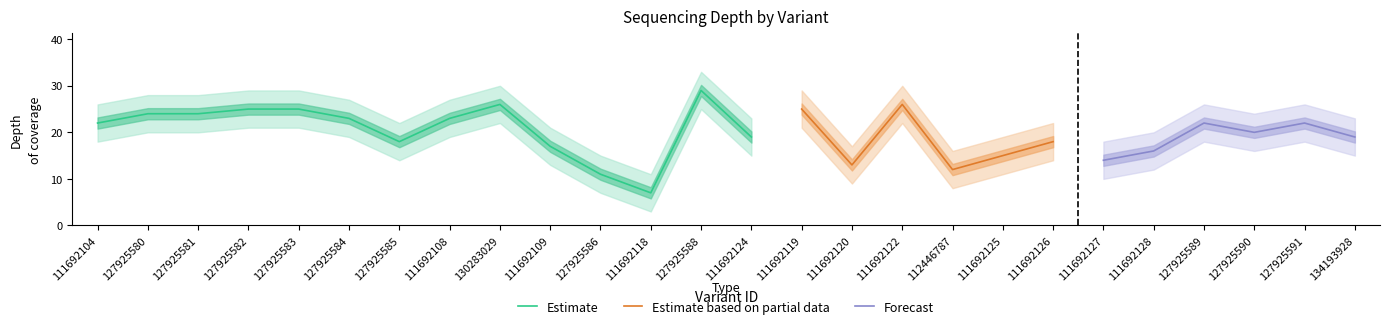

Rank the categories by depth_upper value from highest to lowest.

127925588, 130283029, 111692122, 127925582, 127925583, 111692119, 127925580, 127925581, 127925584, 111692108, 111692104, 127925589, 127925591, 127925590, 111692124, 134193928, 127925585, 111692126, 111692109, 111692128, 111692125, 111692127, 111692120, 112446787, 127925586, 111692118